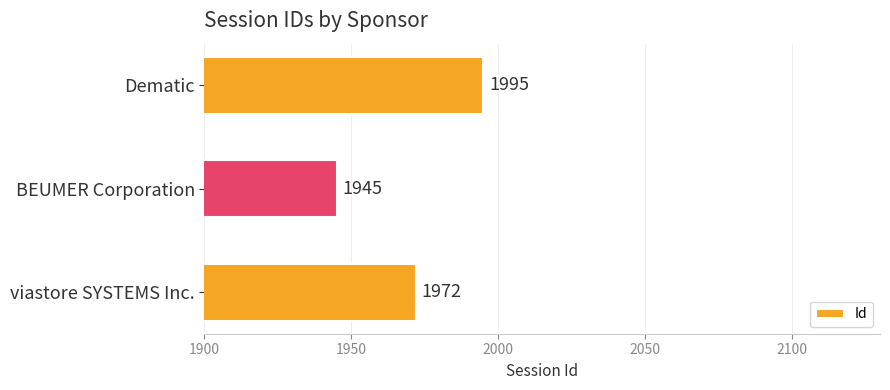

List the labels in order of value, smallest first.

BEUMER Corporation, viastore SYSTEMS Inc., Dematic